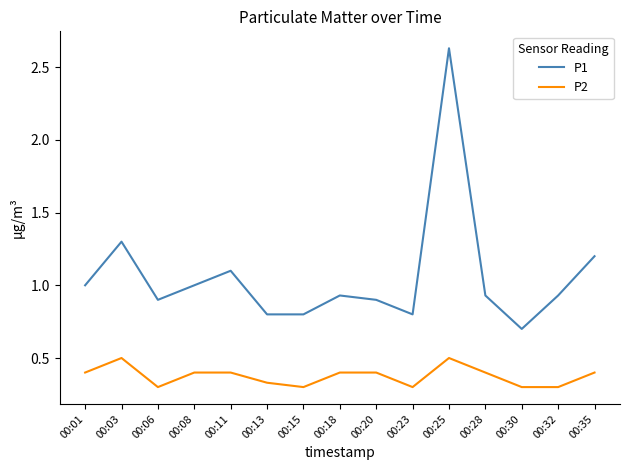

Which series has the widest spread of values?

P1